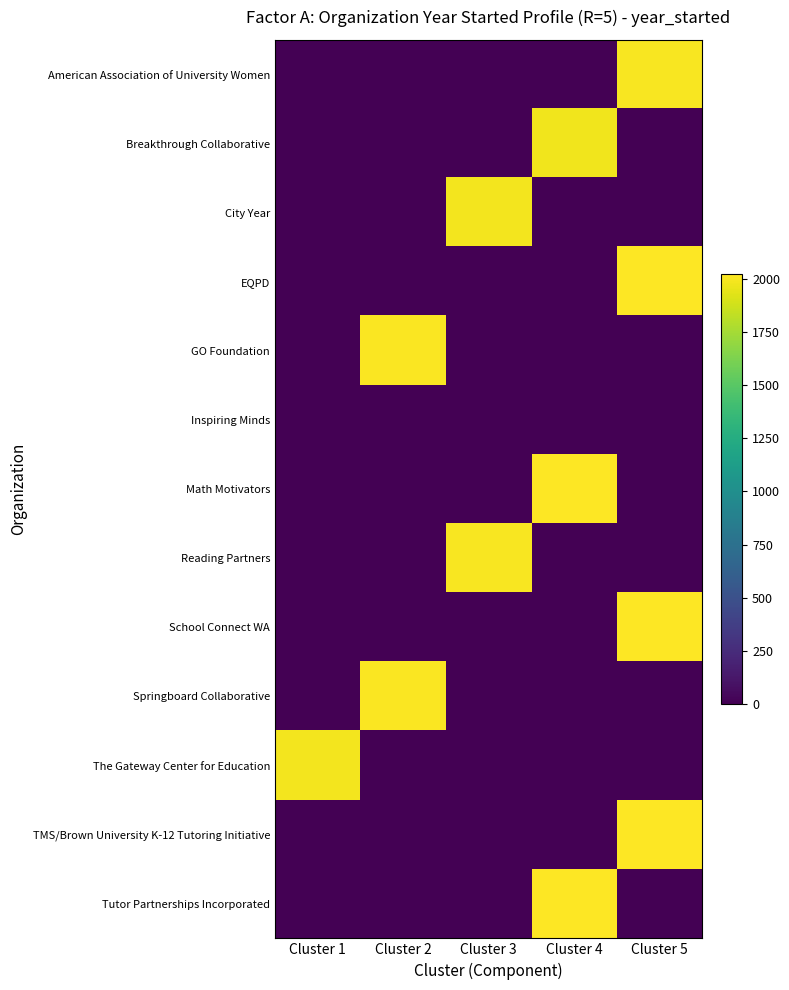

Which category has the lowest value across all series?

Cluster 1